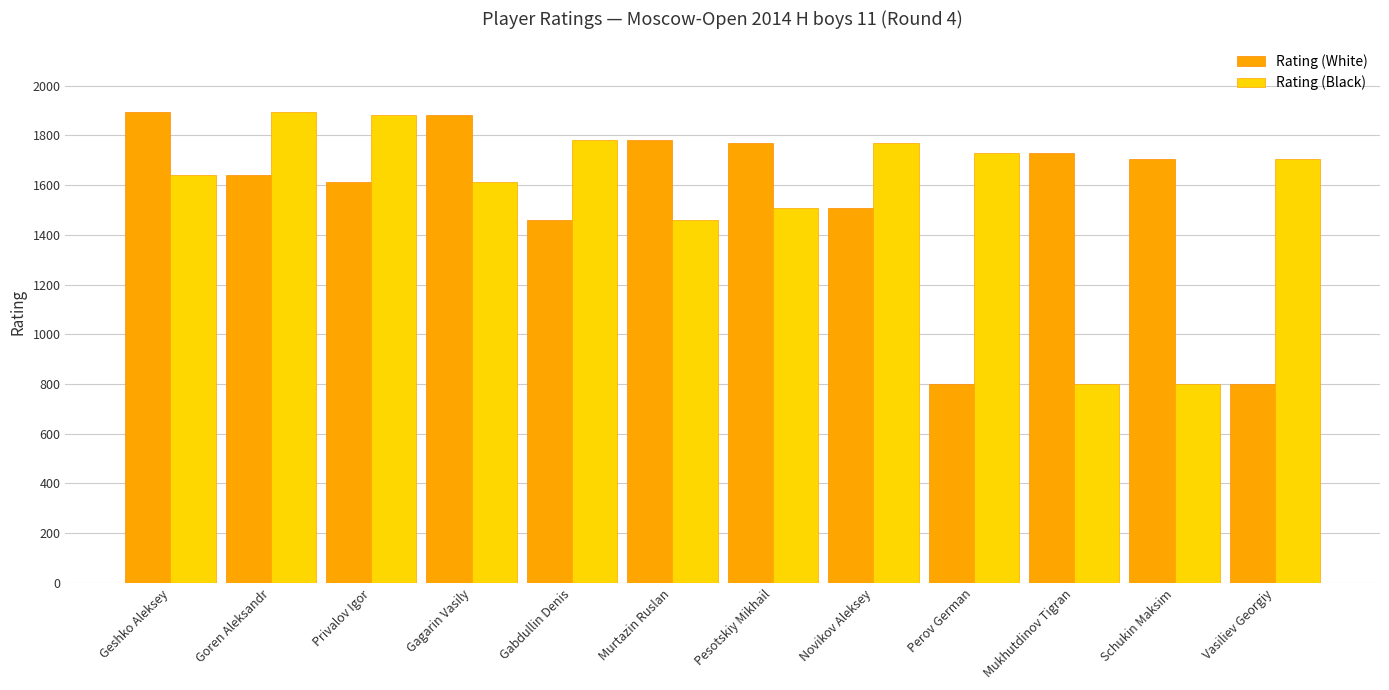

What is the difference between the maximum and minimum values in the Rating (Black) series?

1094